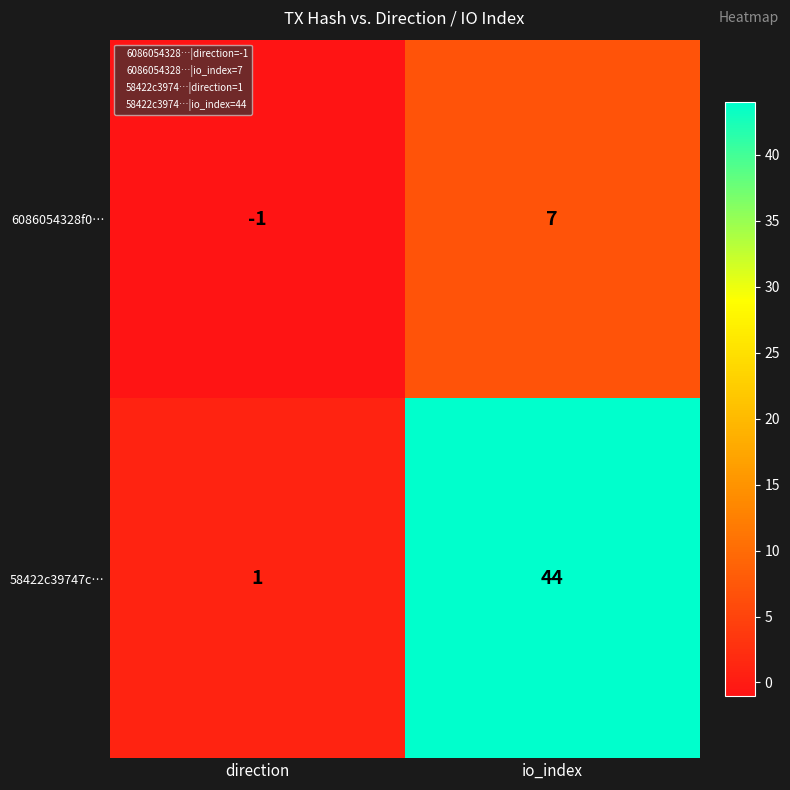

What is the difference between the highest and lowest values at io_index?

37